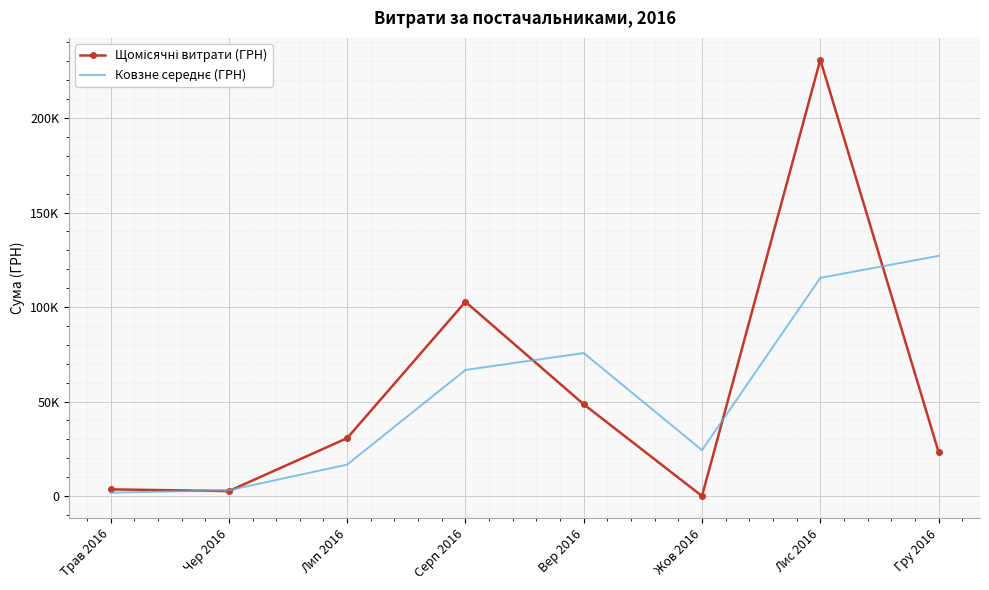

Which category has the lowest value in the Ковзне середнє (ГРН) series?

Трав 2016